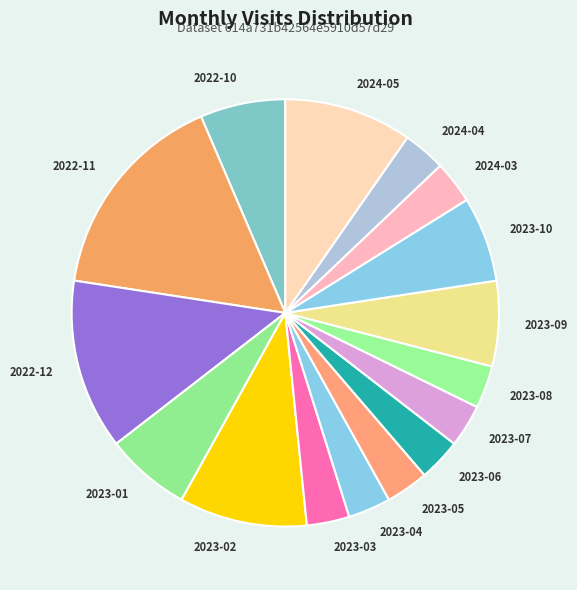

How many segments does this pie chart have?

16